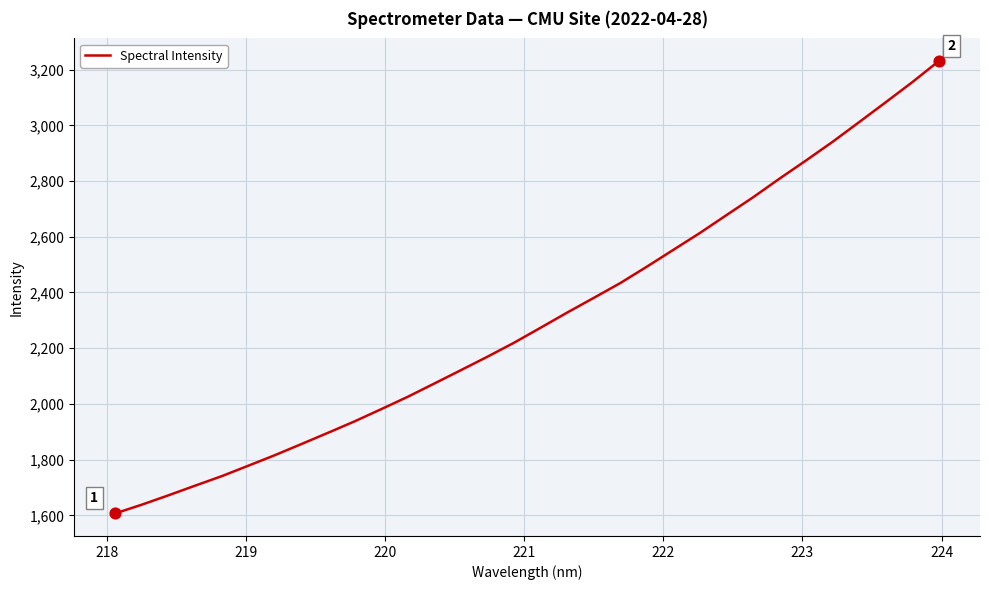

What is the minimum value shown in the chart?

1607.1